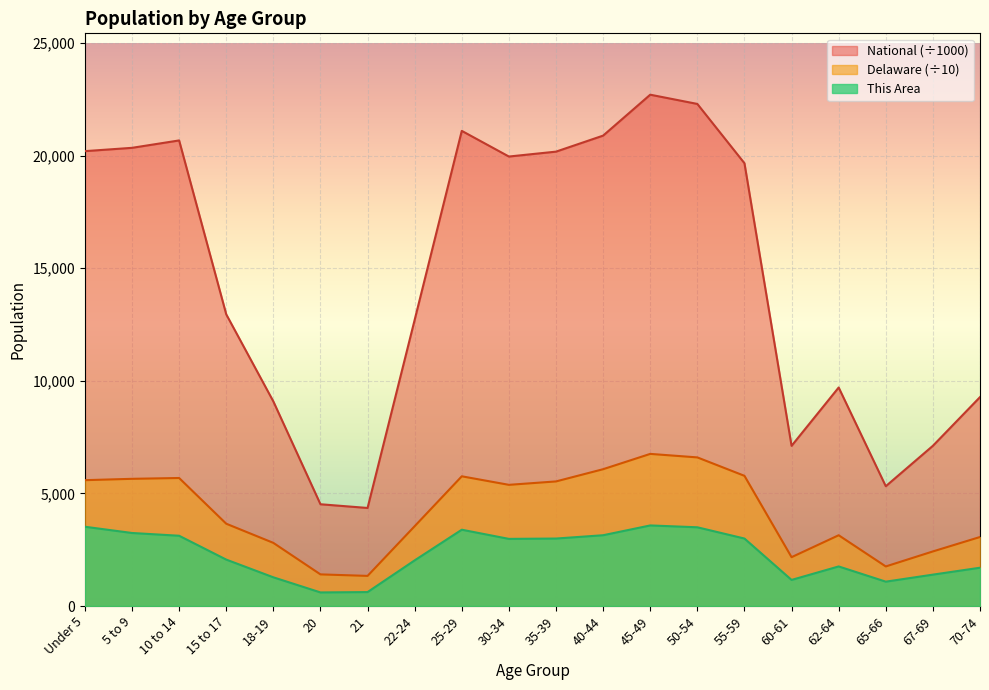

List the series in order of their overall mean, lowest first.

This Area, Delaware (÷10), National (÷1000)